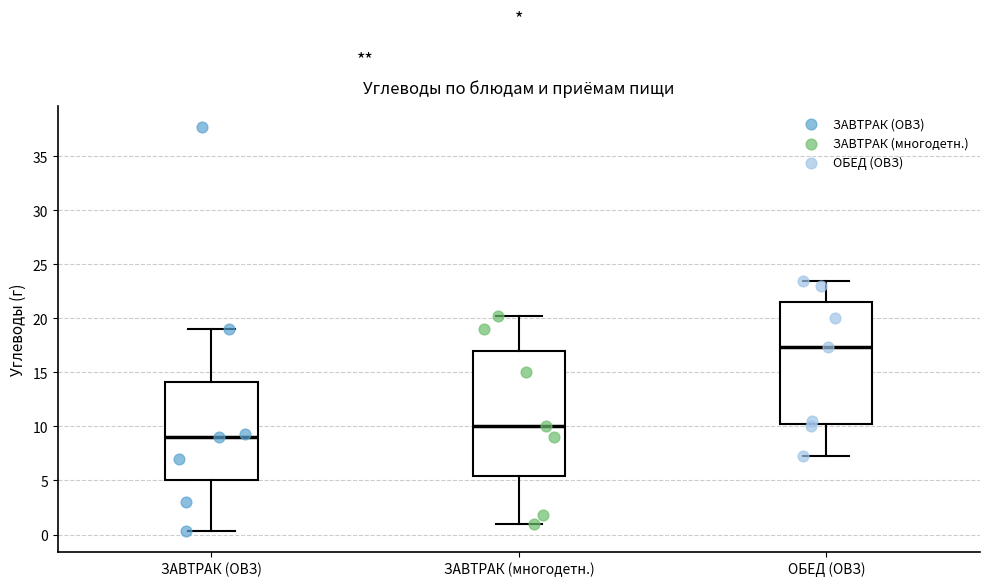

Which box has the highest median line?

ОБЕД (ОВЗ)